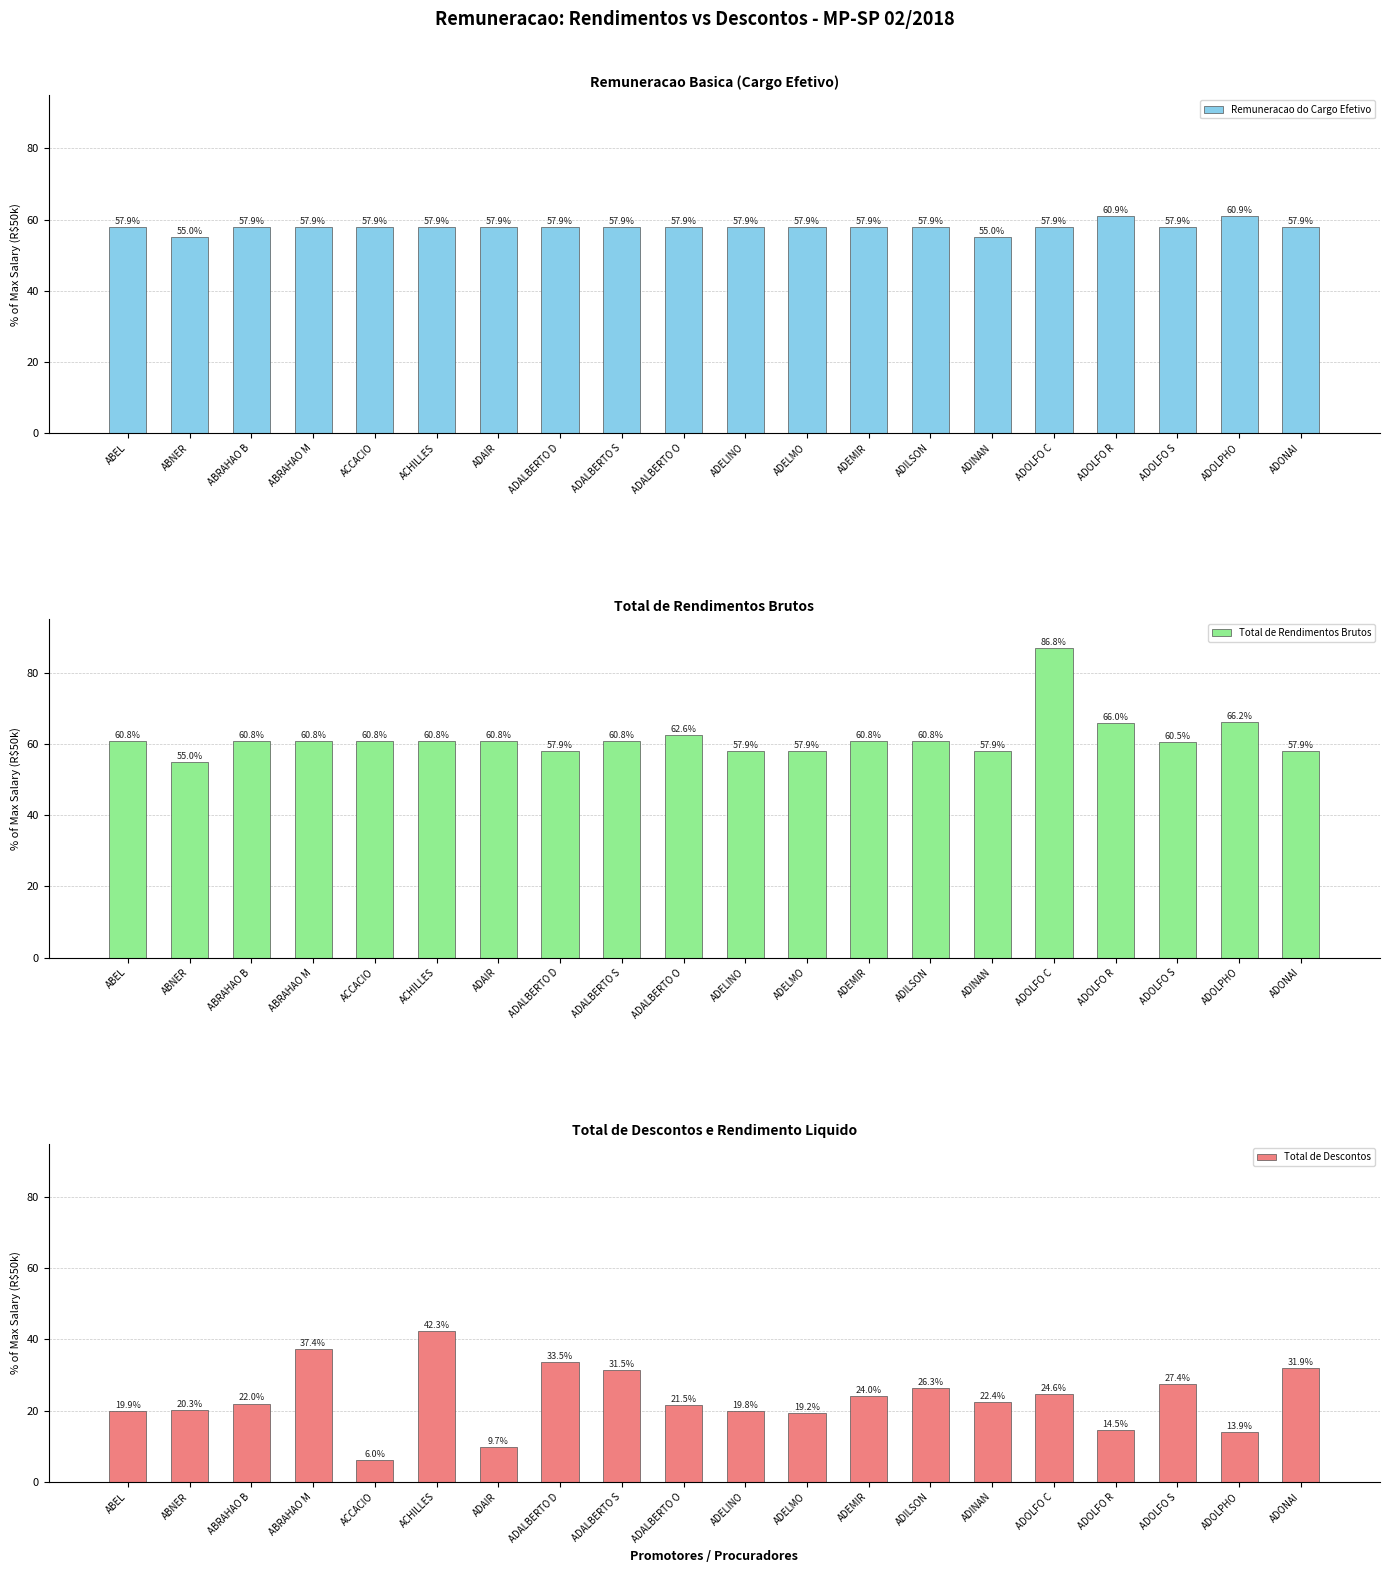

List the labels in order of Remuneracao do Cargo Efetivo value, largest first.

ADOLFO R, ADOLPHO, ABEL, ABRAHAO B, ABRAHAO M, ACCACIO, ACHILLES, ADAIR, ADALBERTO D, ADALBERTO S, ADALBERTO O, ADELINO, ADELMO, ADEMIR, ADILSON, ADOLFO C, ADOLFO S, ADONAI, ABNER, ADINAN